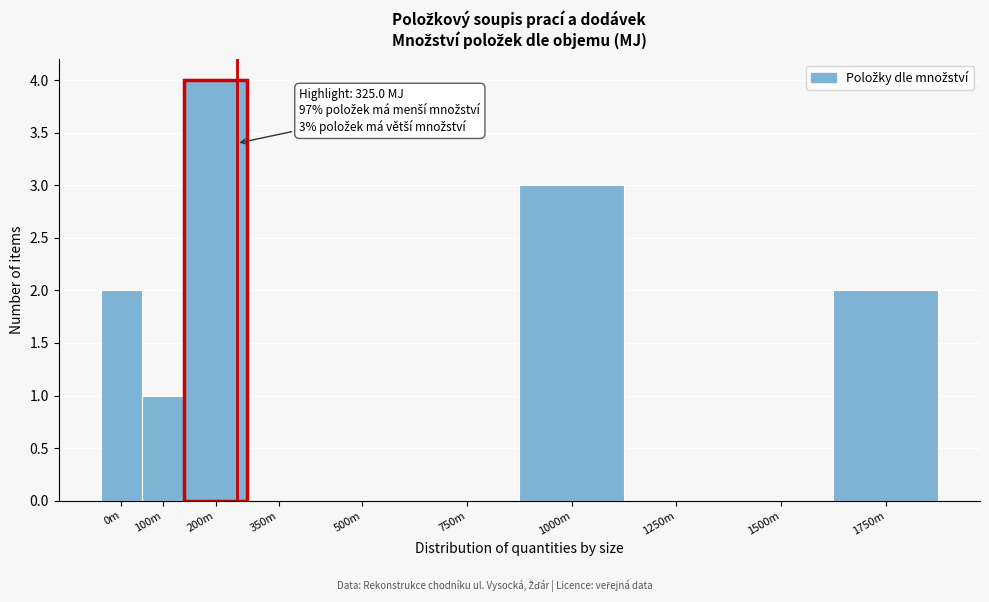

Reading right to left, list all the values displayed in this chart.

1750m=2	1500m=0	1250m=0	1000m=3	750m=0	500m=0	350m=0	200m=4	100m=1	0m=2